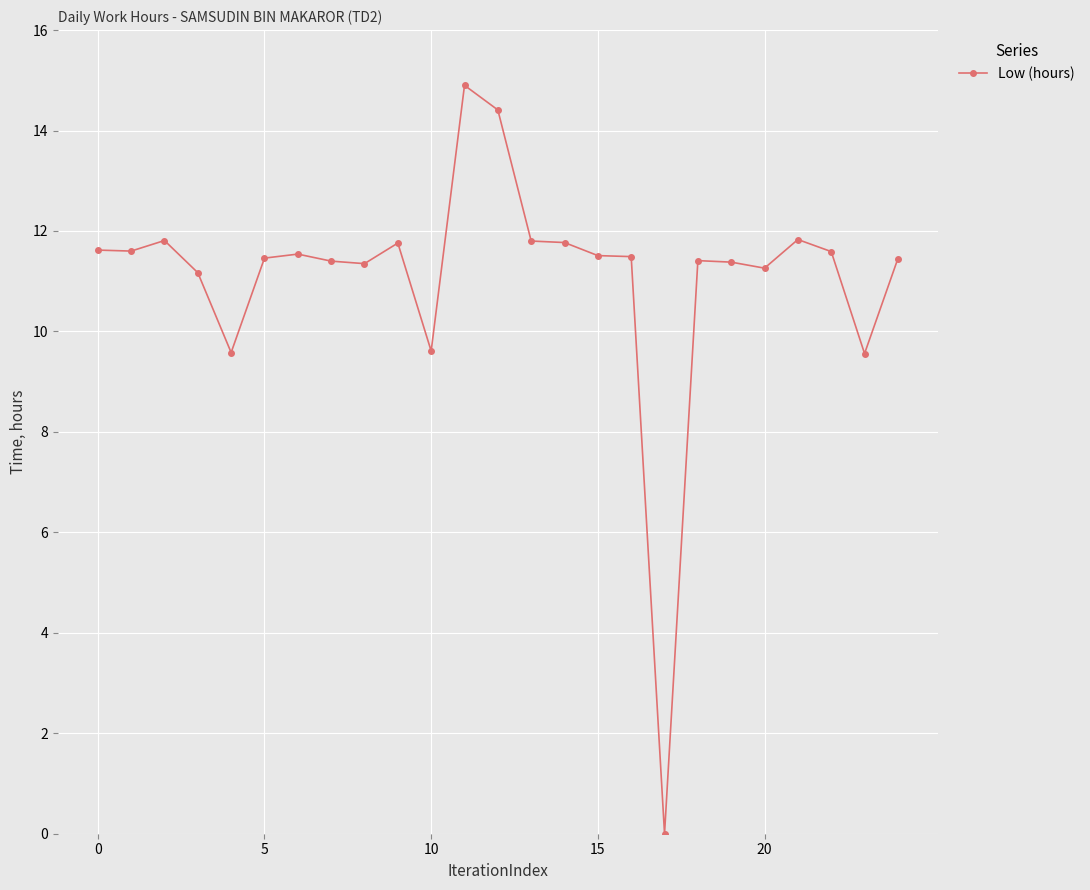

What is the value of the 15th point from the left?

11.8